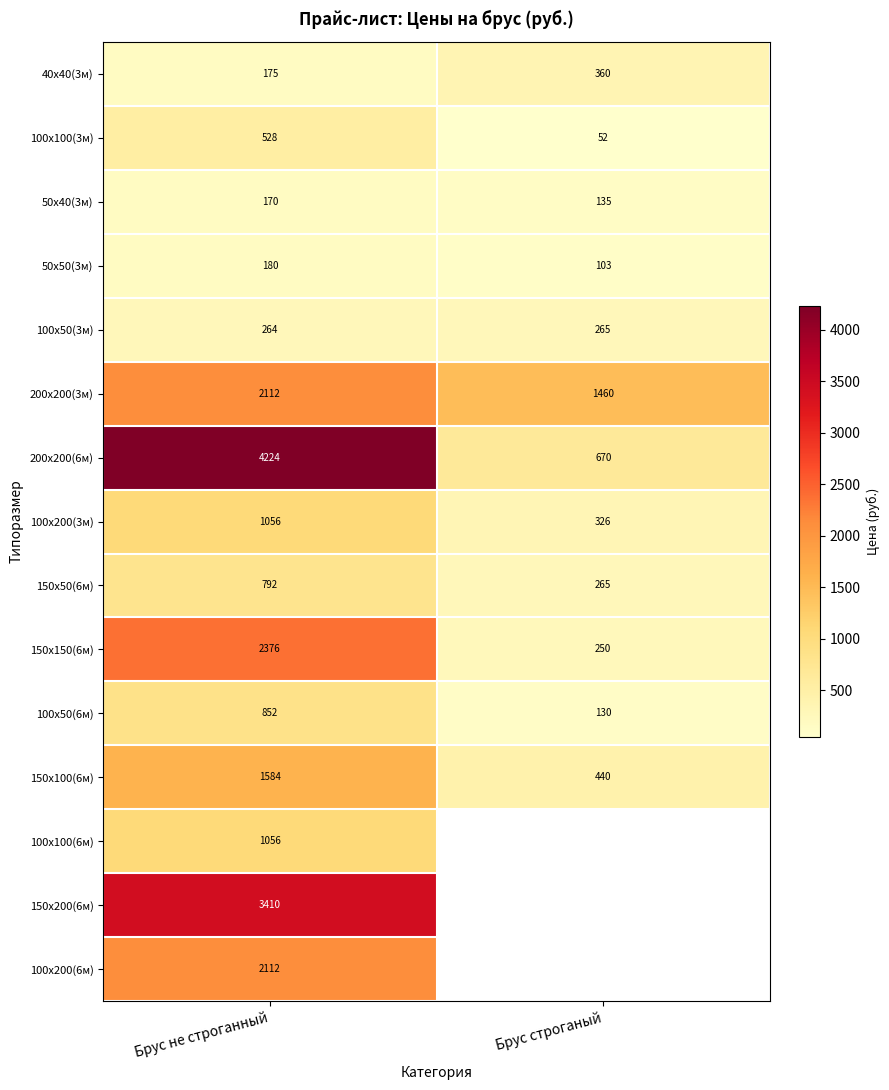

At which category is the sum across all series the highest?

Брус не строганный